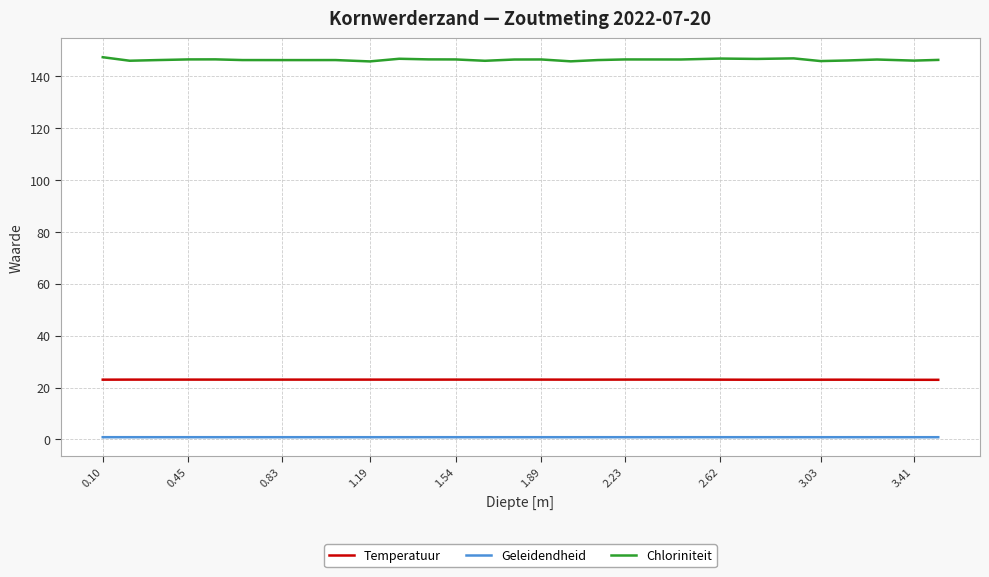

List the series in order of their overall mean, lowest first.

Geleidendheid, Temperatuur, Chloriniteit